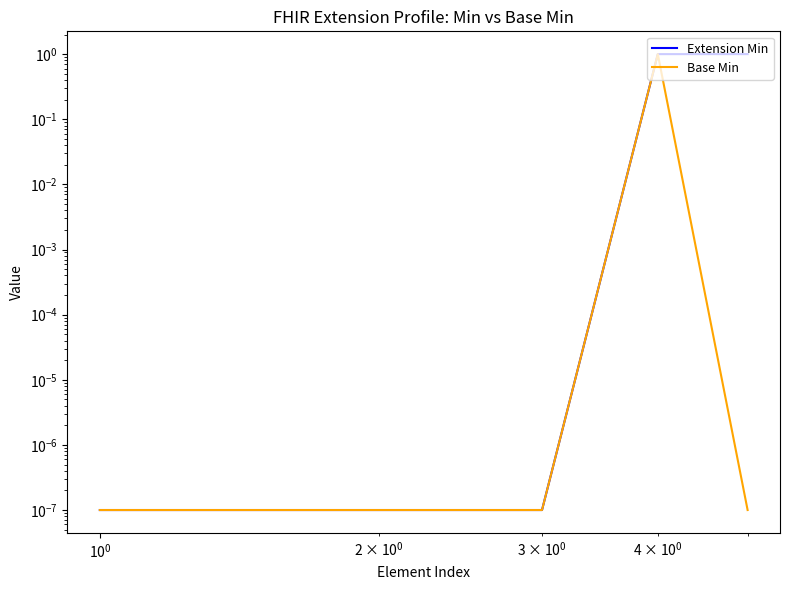

True or false: Extension Min has more than 1 points higher than both neighbors.

False